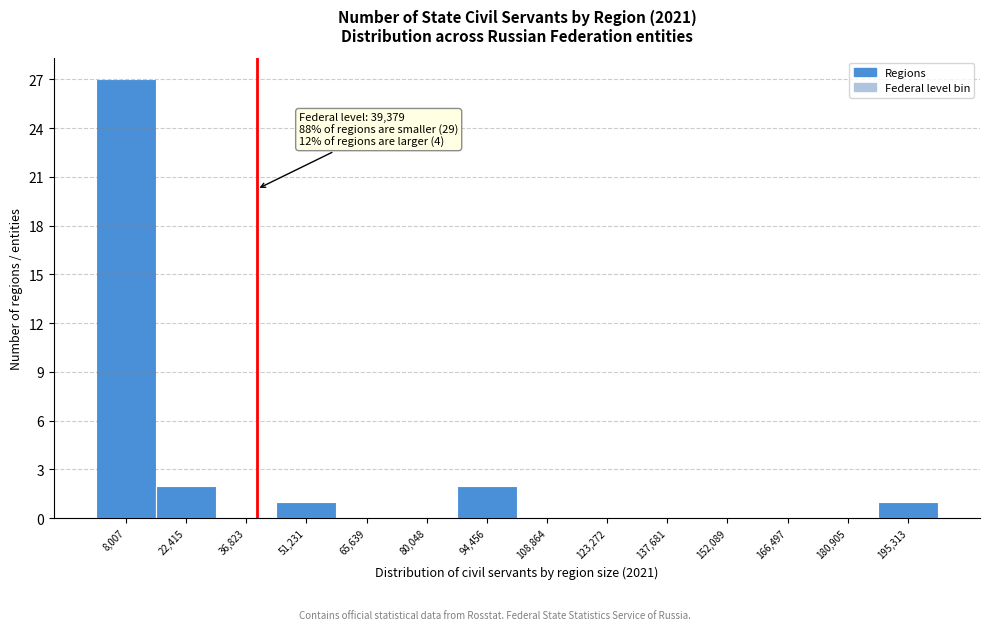

Which range on the x-axis has the tallest bar?

0 to 16000